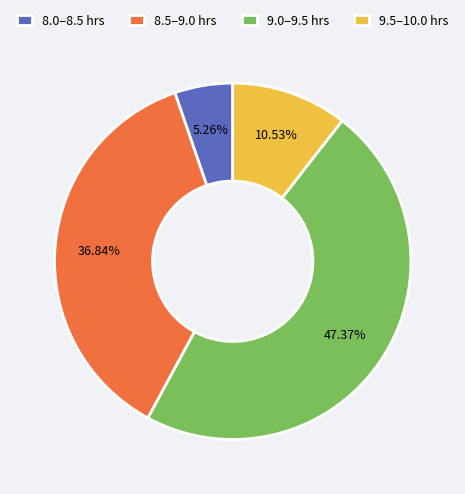

To the nearest percent, what is the difference between the largest and smallest slice percentages?

42%